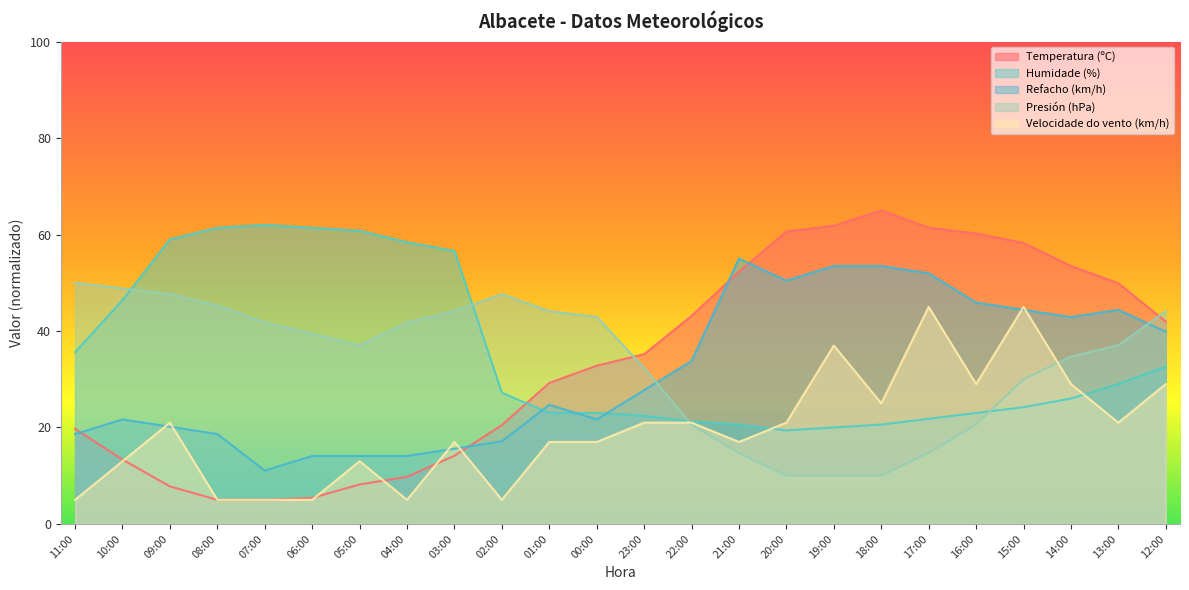

Reading left to right, list all the values displayed in this chart.

Temperatura (ºC): 11:00=19.7	10:00=13.3	09:00=7.8	08:00=5.0	07:00=5.0	06:00=5.4	05:00=8.2	04:00=9.8	03:00=14.1	02:00=20.5	01:00=29.2	00:00=32.8	23:00=35.2	22:00=43.1	21:00=52.3	20:00=60.6	19:00=61.8	18:00=65.0	17:00=61.4	16:00=60.2	15:00=58.2	14:00=53.5	13:00=49.9	12:00=42.0
Humidade (%): 11:00=35.6	10:00=46.4	09:00=59.0	08:00=61.4	07:00=62.0	06:00=61.4	05:00=60.8	04:00=58.4	03:00=56.6	02:00=27.2	01:00=23.0	00:00=23.0	23:00=22.4	22:00=21.2	21:00=20.6	20:00=19.4	19:00=20.0	18:00=20.6	17:00=21.8	16:00=23.0	15:00=24.2	14:00=26.0	13:00=29.0	12:00=32.6
Velocidade do vento (km/h): 11:00=5.0	10:00=13.0	09:00=21.0	08:00=5.0	07:00=5.0	06:00=5.0	05:00=13.0	04:00=5.0	03:00=17.0	02:00=5.0	01:00=17.0	00:00=17.0	23:00=21.0	22:00=21.0	21:00=17.0	20:00=21.0	19:00=37.0	18:00=25.0	17:00=45.0	16:00=29.0	15:00=45.0	14:00=29.0	13:00=21.0	12:00=29.0
Presión (hPa): 11:00=50.0	10:00=48.8	09:00=47.6	08:00=45.3	07:00=41.8	06:00=39.4	05:00=37.1	04:00=41.8	03:00=44.1	02:00=47.6	01:00=44.1	00:00=42.9	23:00=32.4	22:00=20.6	21:00=14.7	20:00=10.0	19:00=10.0	18:00=10.0	17:00=14.7	16:00=20.6	15:00=30.0	14:00=34.7	13:00=37.1	12:00=44.1
Refacho (km/h): 11:00=18.6	10:00=21.7	09:00=20.2	08:00=18.6	07:00=11.1	06:00=14.1	05:00=14.1	04:00=14.1	03:00=15.6	02:00=17.1	01:00=24.7	00:00=21.7	23:00=27.7	22:00=33.8	21:00=55.0	20:00=50.5	19:00=53.5	18:00=53.5	17:00=52.0	16:00=45.9	15:00=44.4	14:00=42.9	13:00=44.4	12:00=39.8